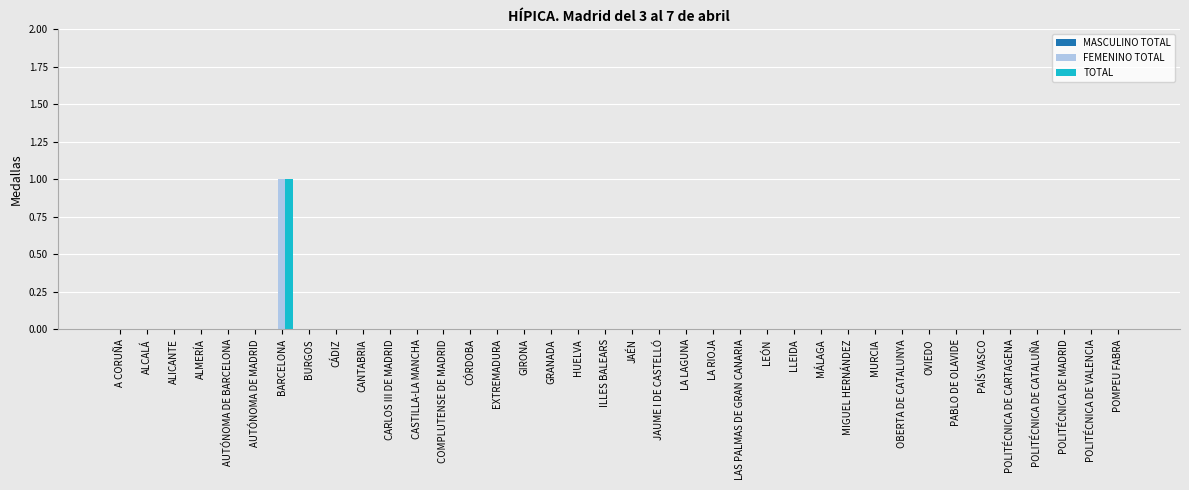

How many data points does each series have?

38